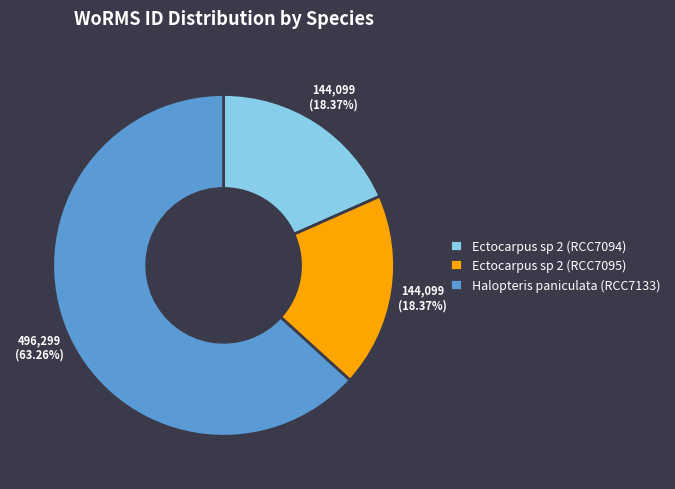

Does Halopteris paniculata (RCC7133) account for over 50% of the chart?

Yes